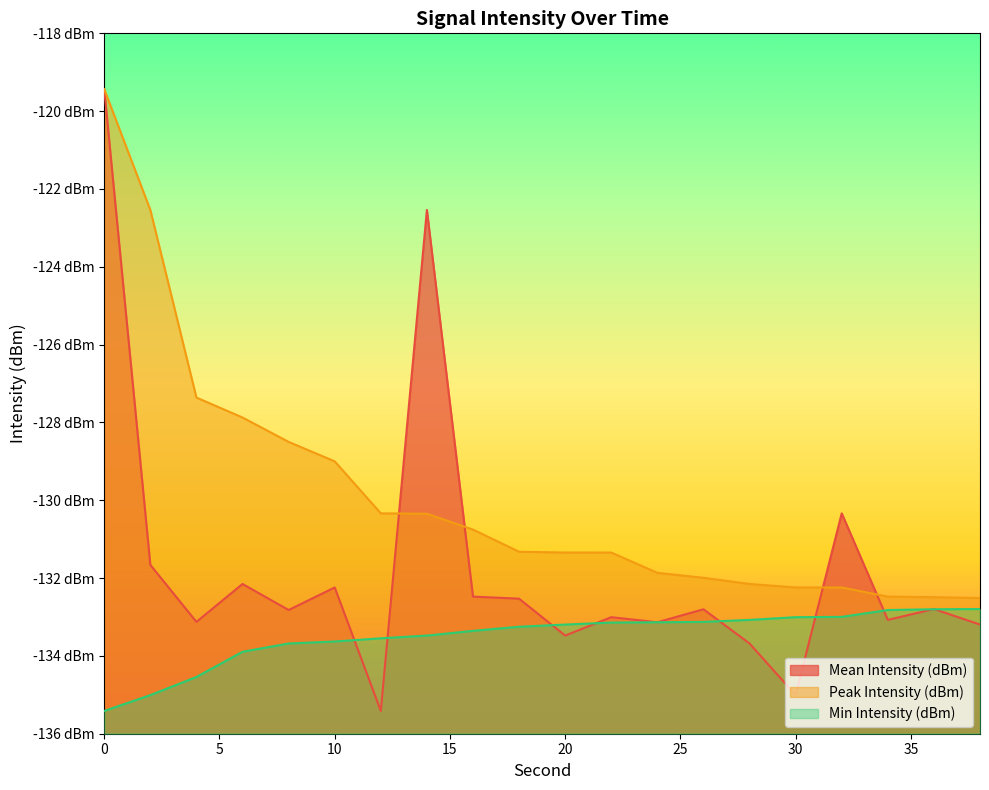

List the labels in order of Mean Intensity (dBm) value, largest first.

0, 14, 32, 2, 6, 10, 16, 18, 36, 26, 8, 22, 34, 4, 24, 38, 20, 28, 30, 12